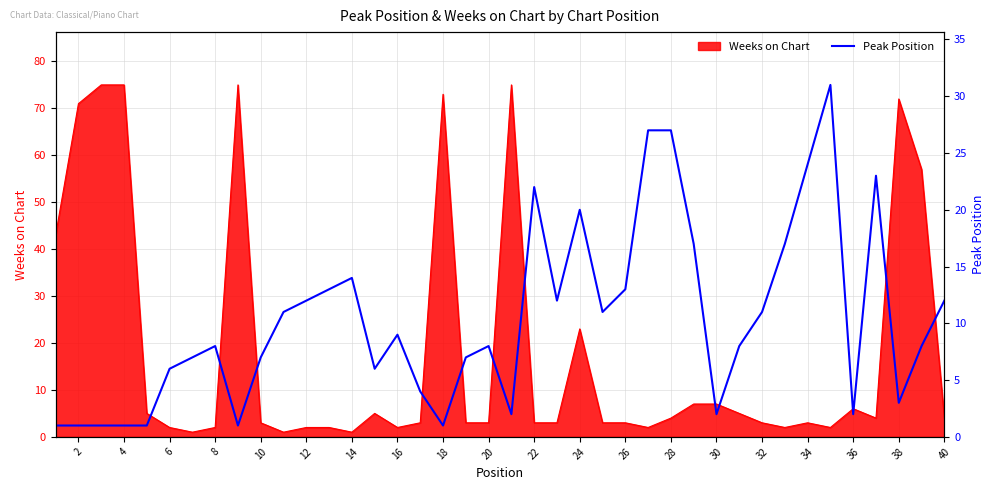

What is the difference between the maximum and minimum values?

30